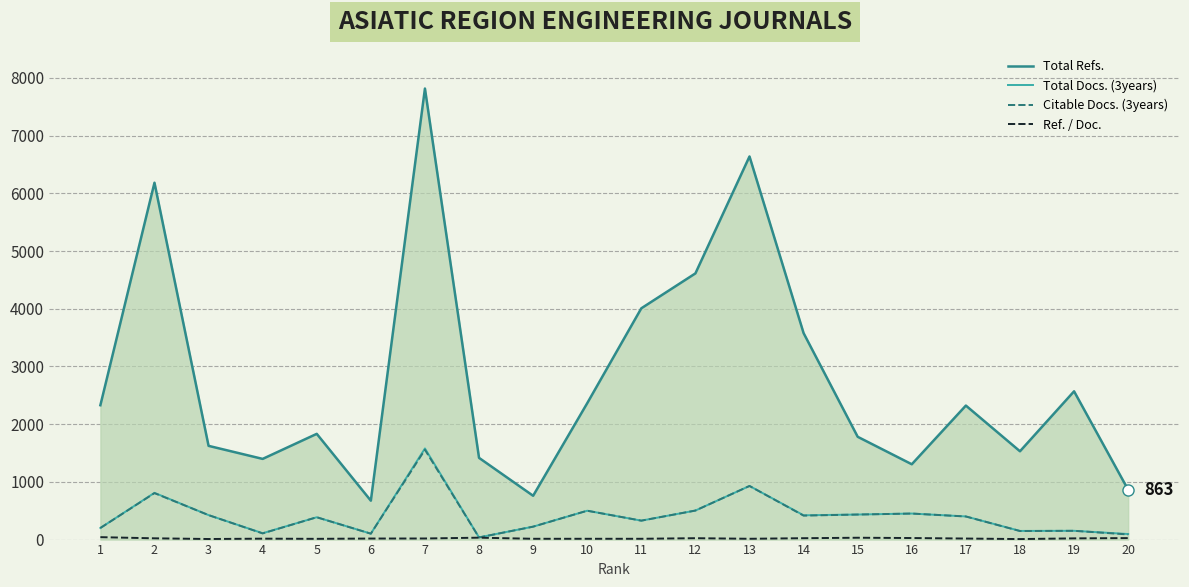

True or false: Citable Docs. (3years) and Total Refs. intersect in this chart.

False